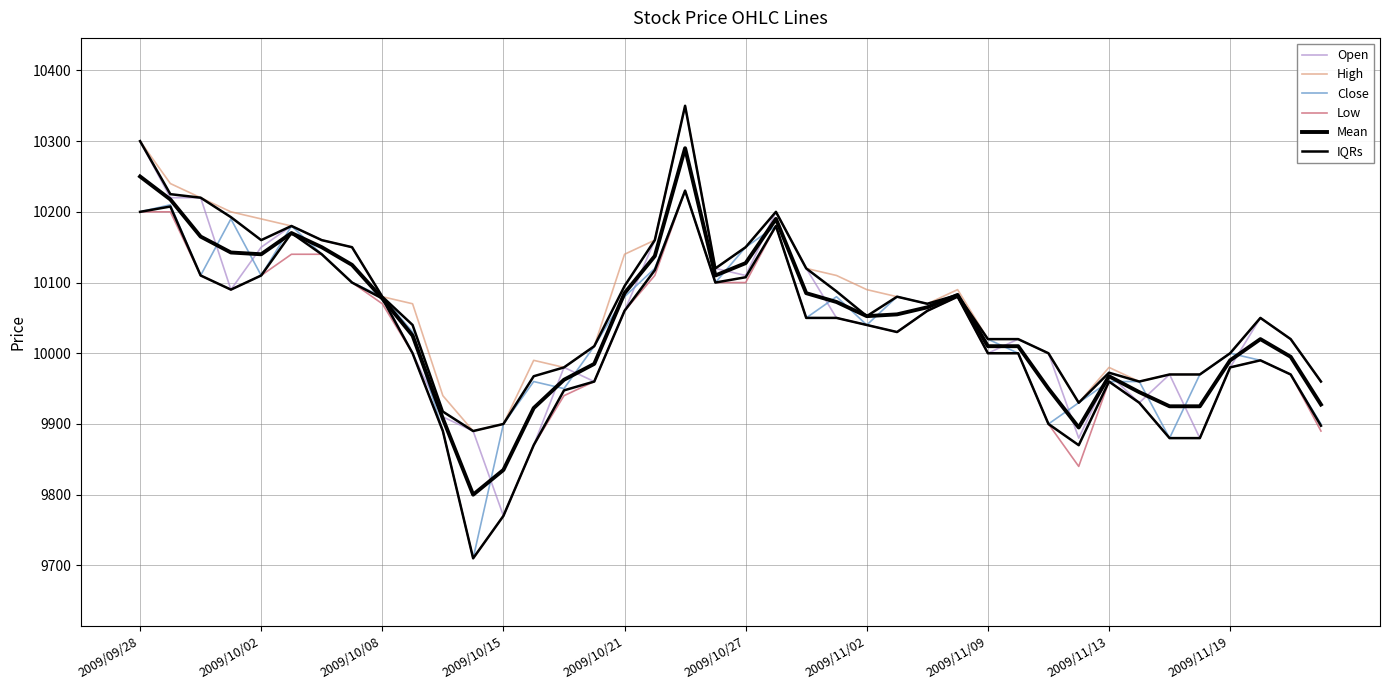

Which category has the highest value across all series?

18